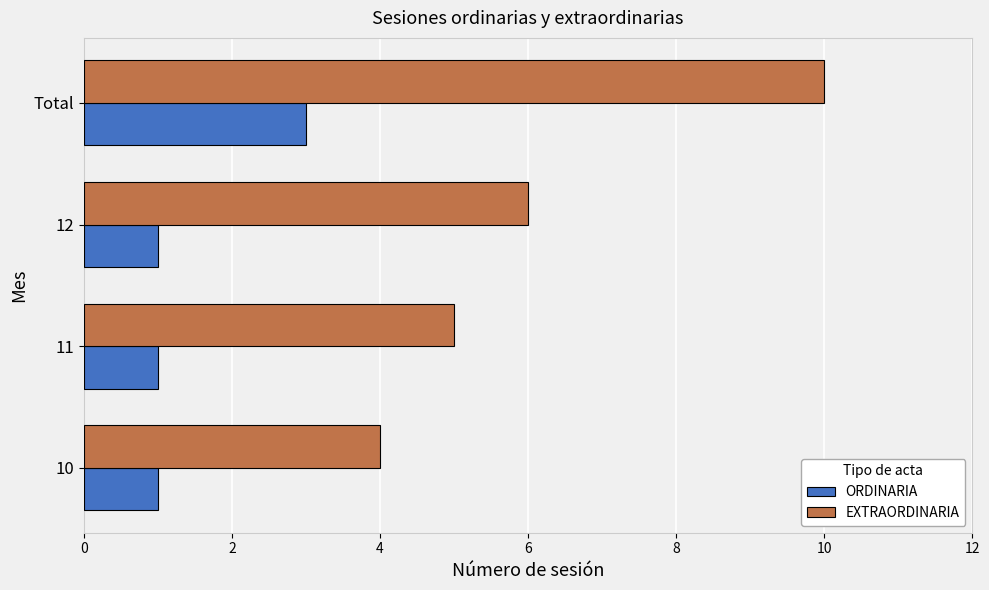

At which category is the sum across all series the highest?

Total